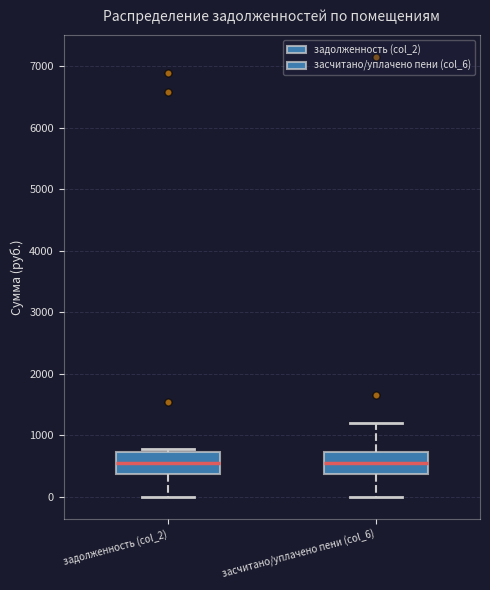

Reading left to right, transcribe this box plot: for each box, give where its median line is, the range the box spans, and where its two whiskers end, as read against the y-axis. The values are not printed on the chart, so give them approximately, as read against the axis.

задолженность (col_2): median 500, box 400 to 700, whiskers 0 to 800
засчитано/уплачено пени (col_6): median 600, box 400 to 700, whiskers 0 to 1200